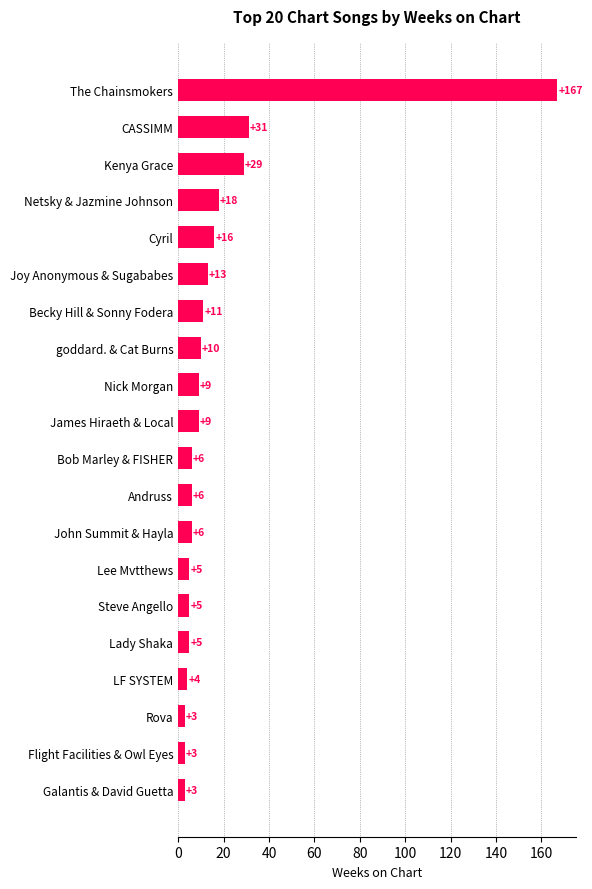

What is the smallest value displayed?

3